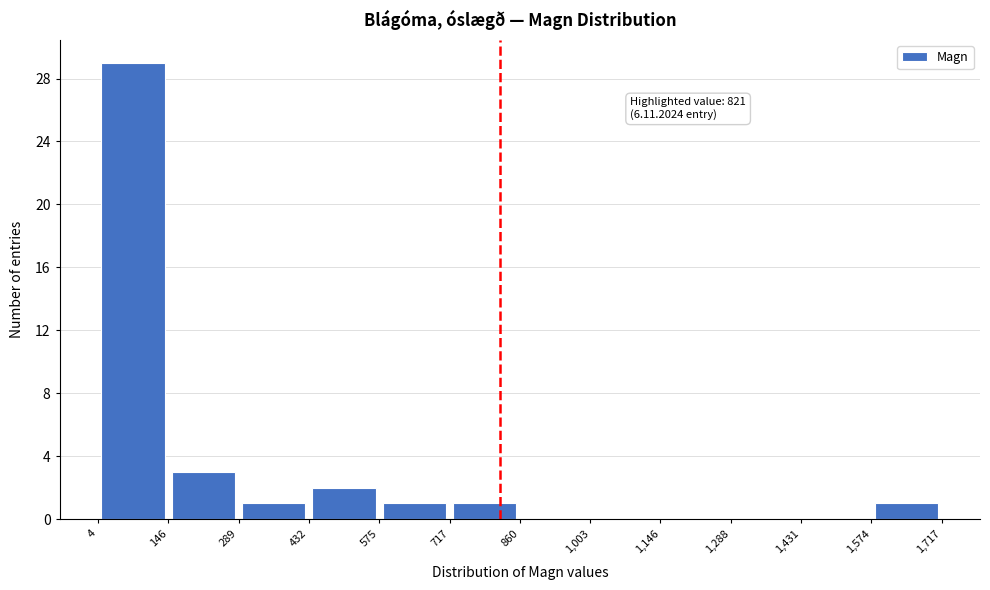

Over which range of the x-axis is the bar tallest?

4 to 146